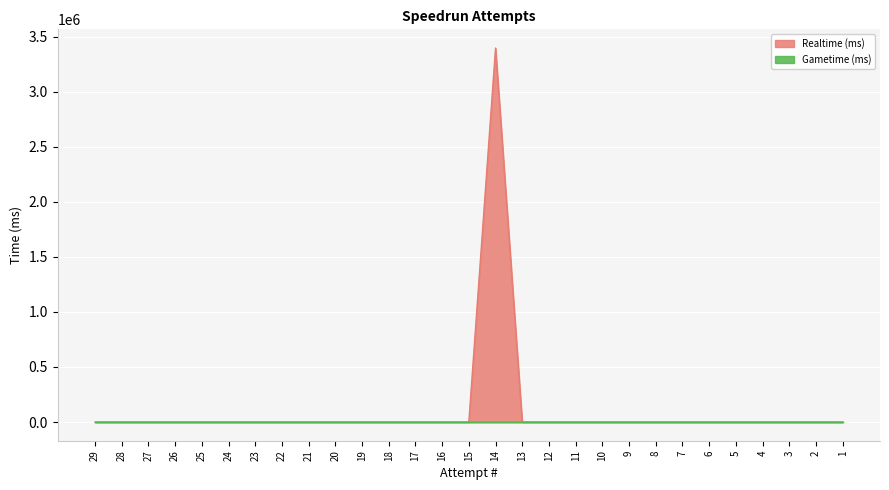

True or false: the data has more than 2 interior local peaks.

False